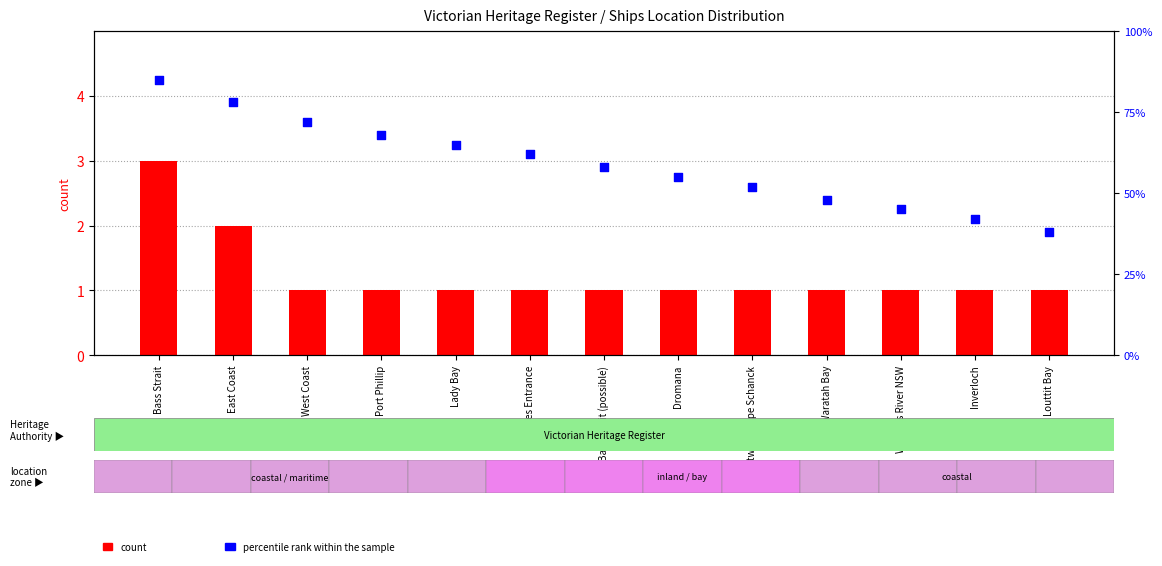

Which series has the largest total across all categories?

percentile rank within the sample